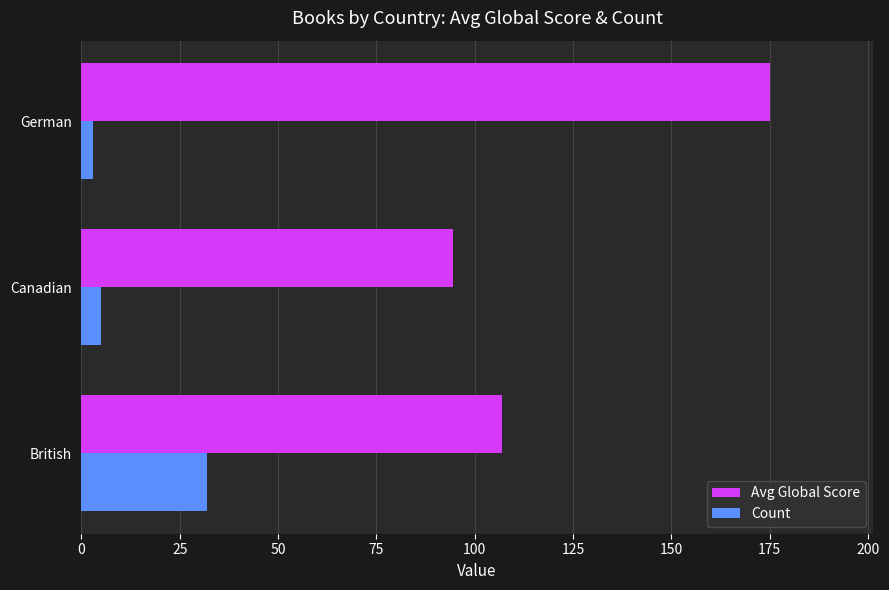

What are all the series names shown in the legend?

Avg Global Score, Count